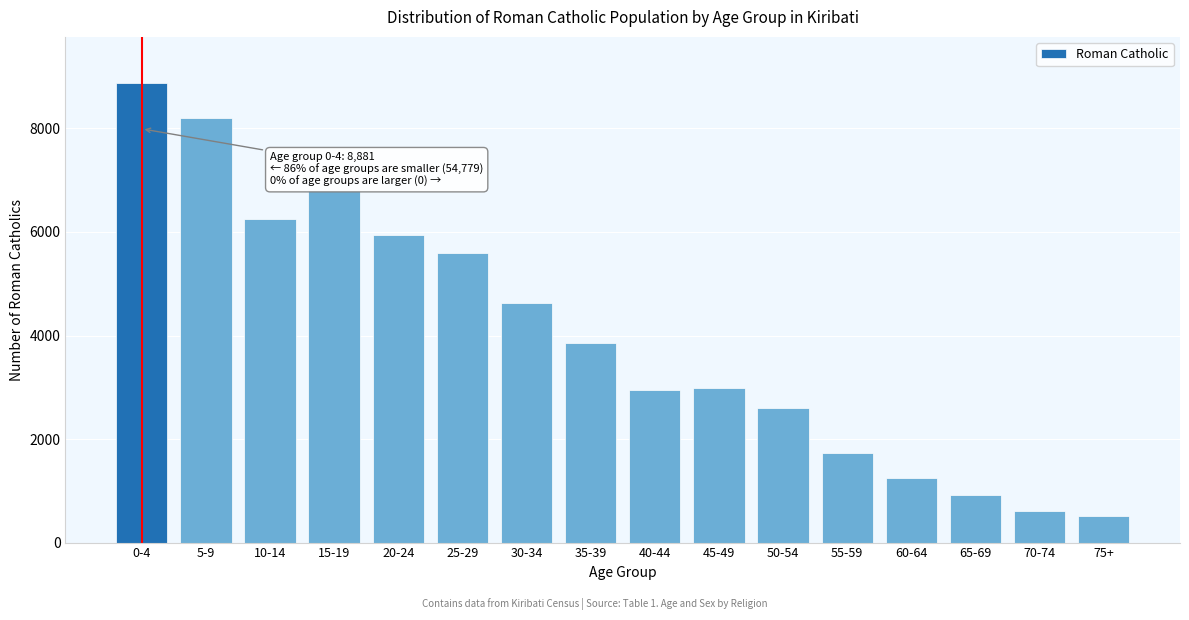

What is the value of the 16th bar from the left?

513